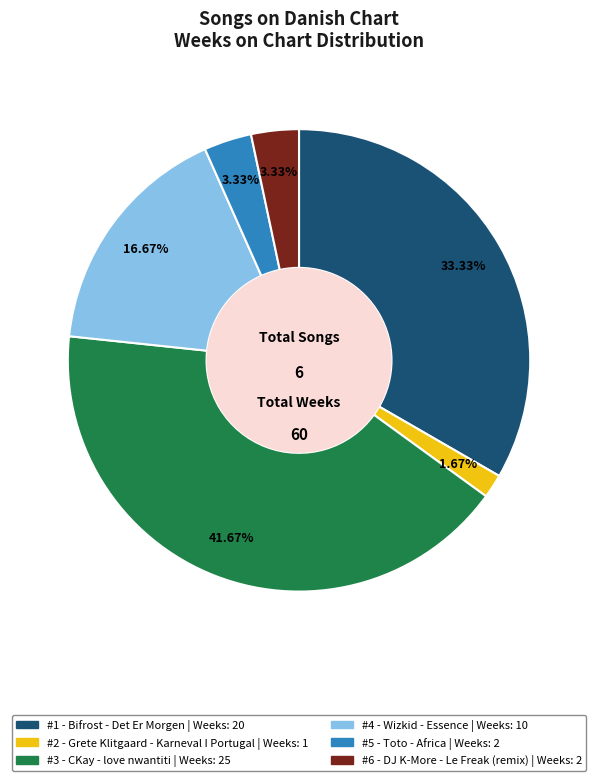

Does any single category account for the majority?

No